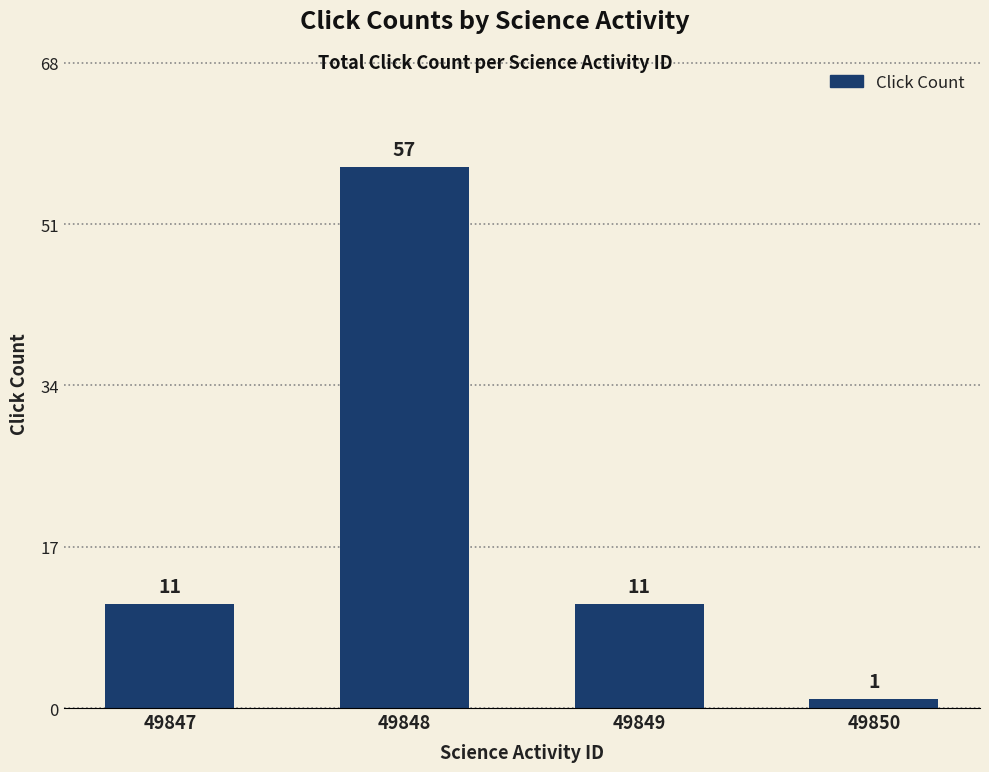

What is the sum of the values at 49848 and 49850?

58